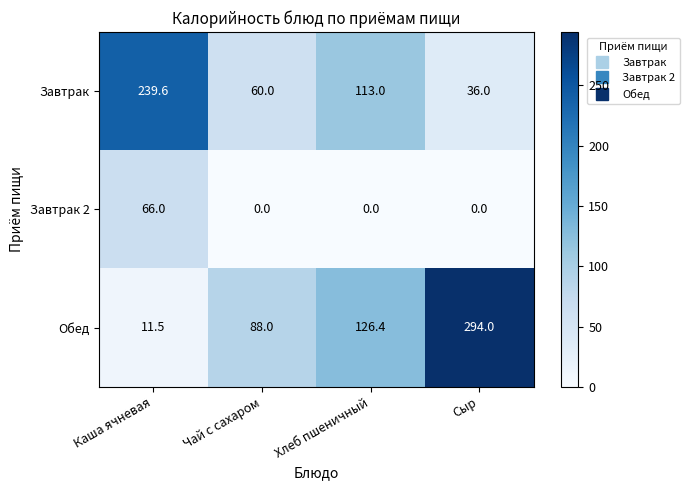

Rank the series at Сыр from lowest to highest value.

Завтрак 2, Завтрак, Обед